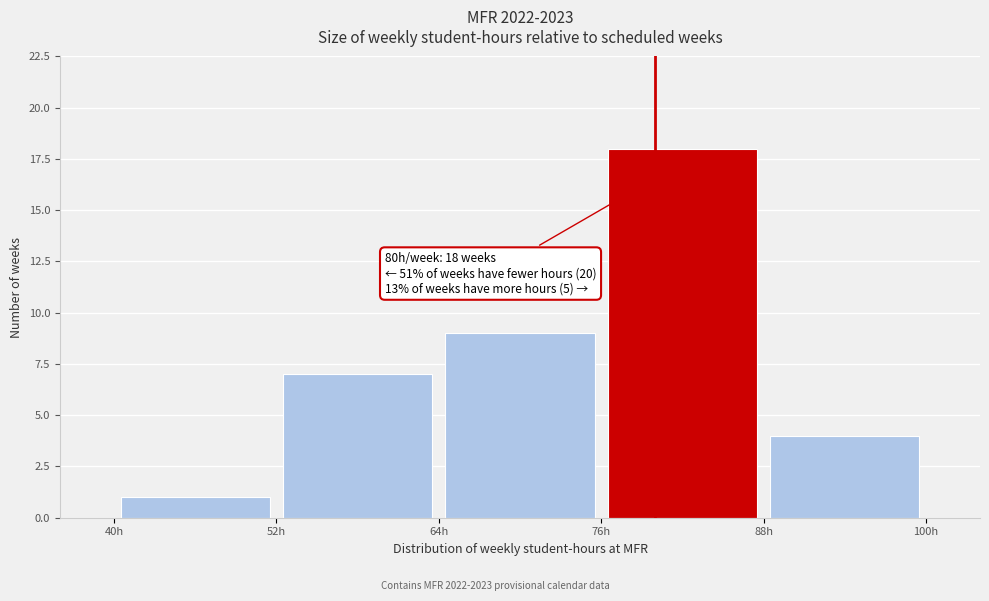

Over which range of the x-axis is the bar tallest?

76 to 88